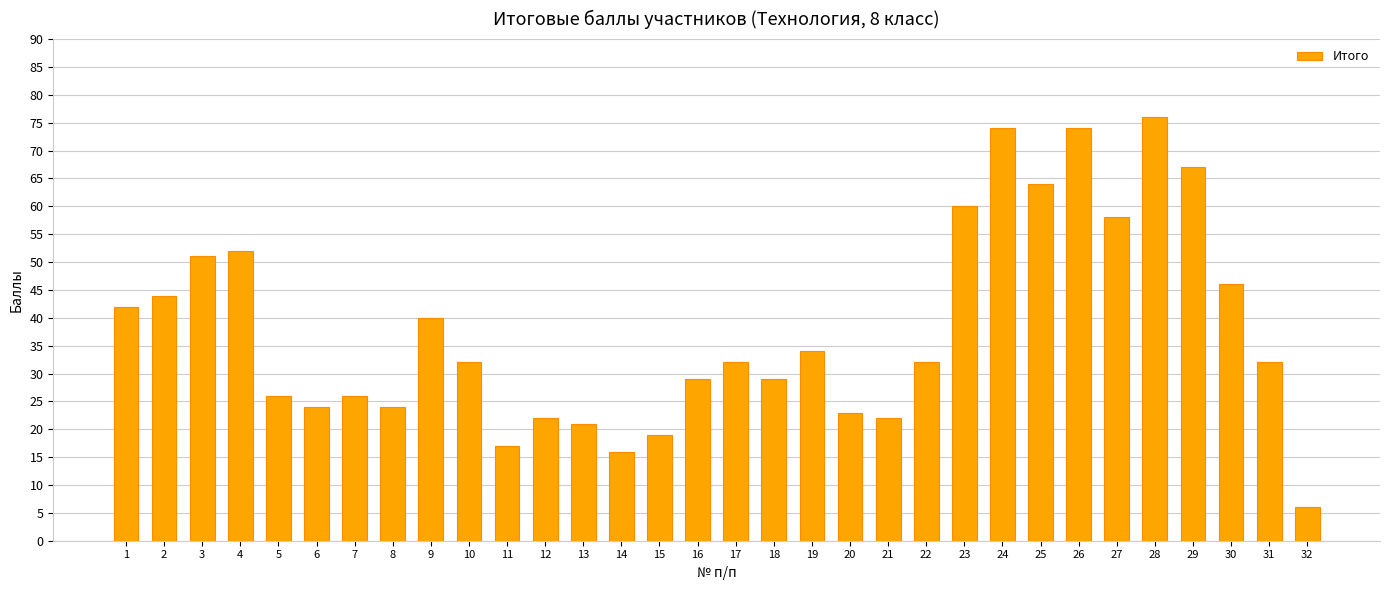

What is the value of the 29th bar from the left?

67